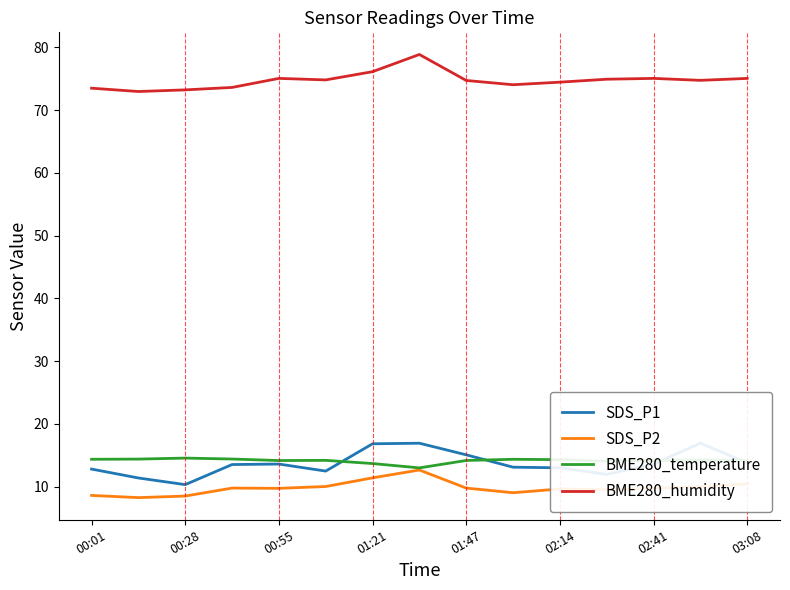

Is the value of BME280_humidity at 02:14 greater than the value of SDS_P2 at 00:28?

Yes